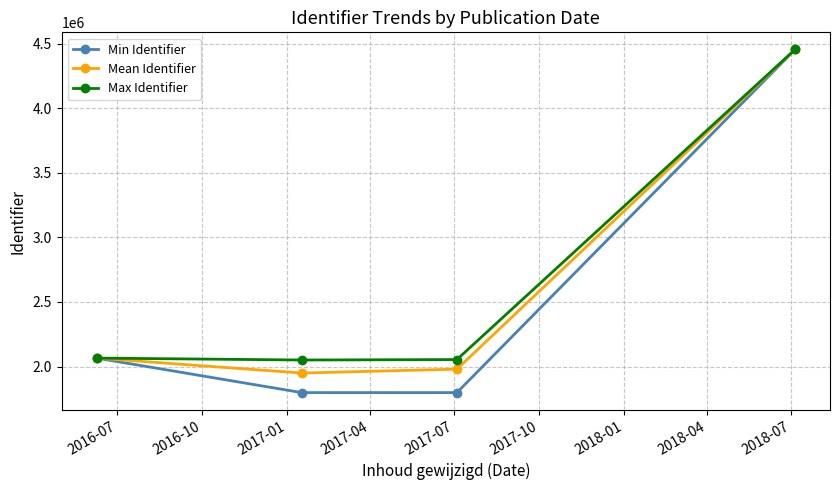

How many interior local valleys does the Min Identifier series have?

1